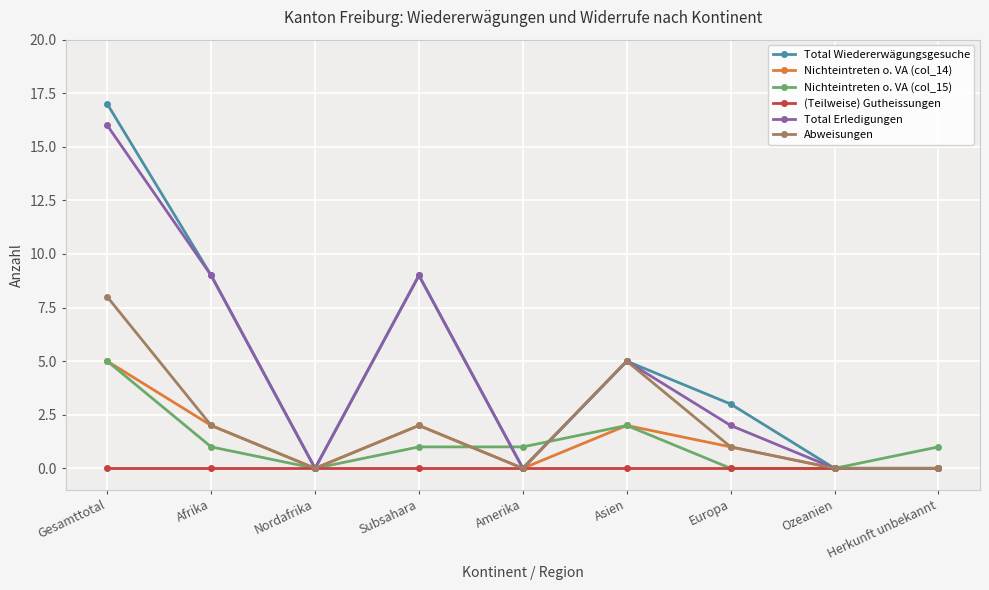

True or false: Total Erledigungen has more than 0 interior local peaks.

True